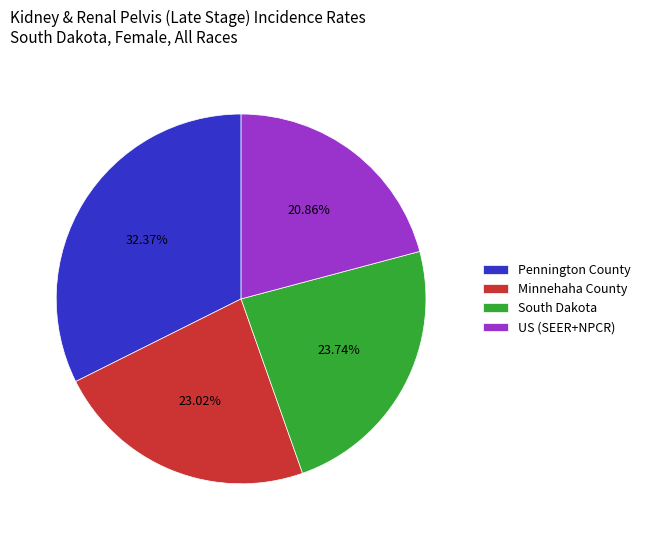

Does South Dakota represent more than half of the total?

No